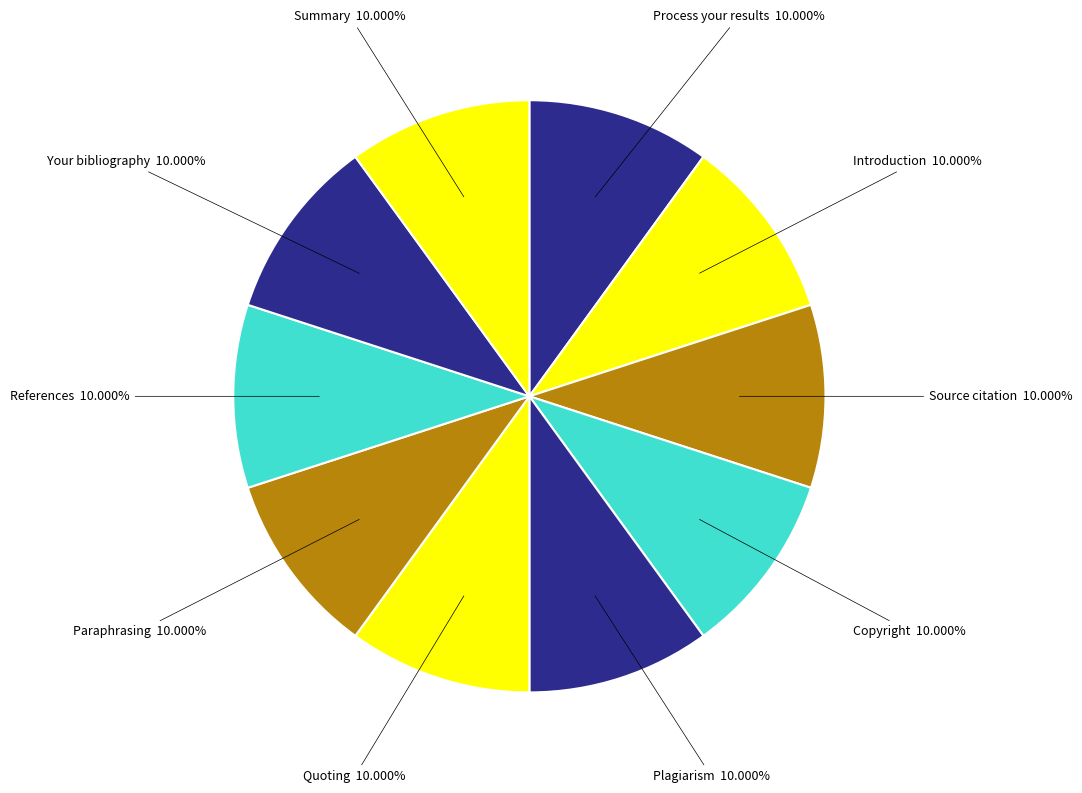

What percentage is NOT represented by Plagiarism?

90.0%